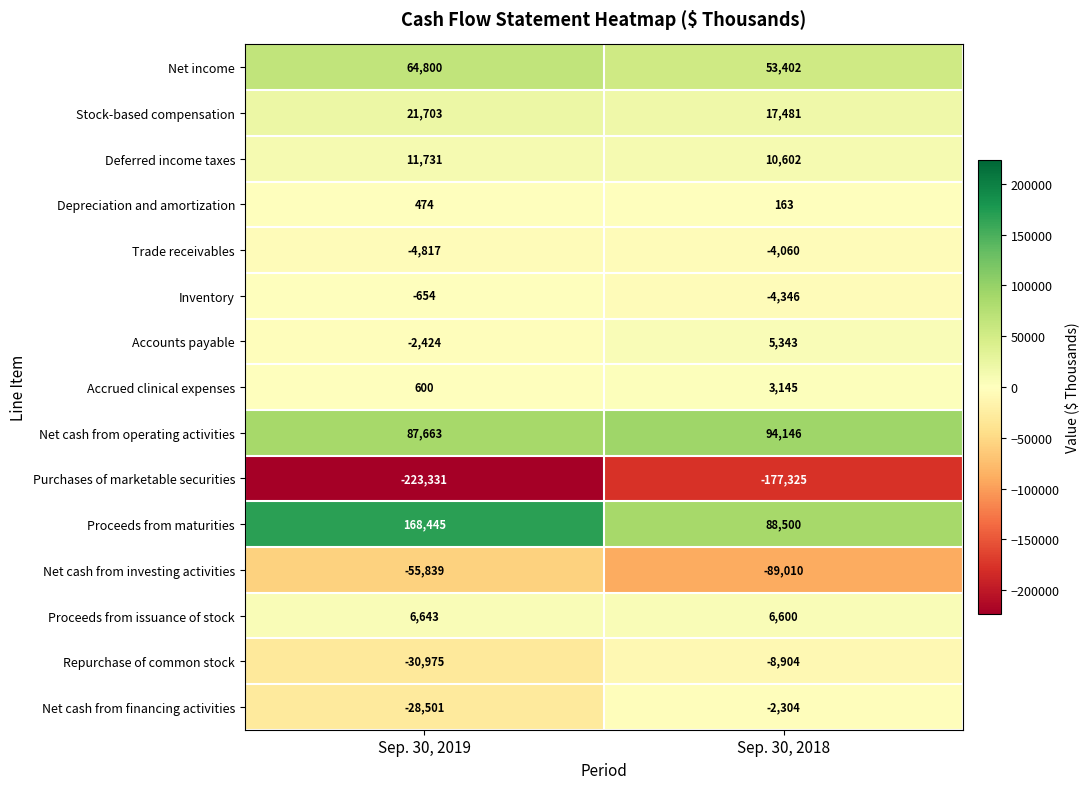

What is the difference between the highest and lowest values at Sep. 30, 2019?

391776